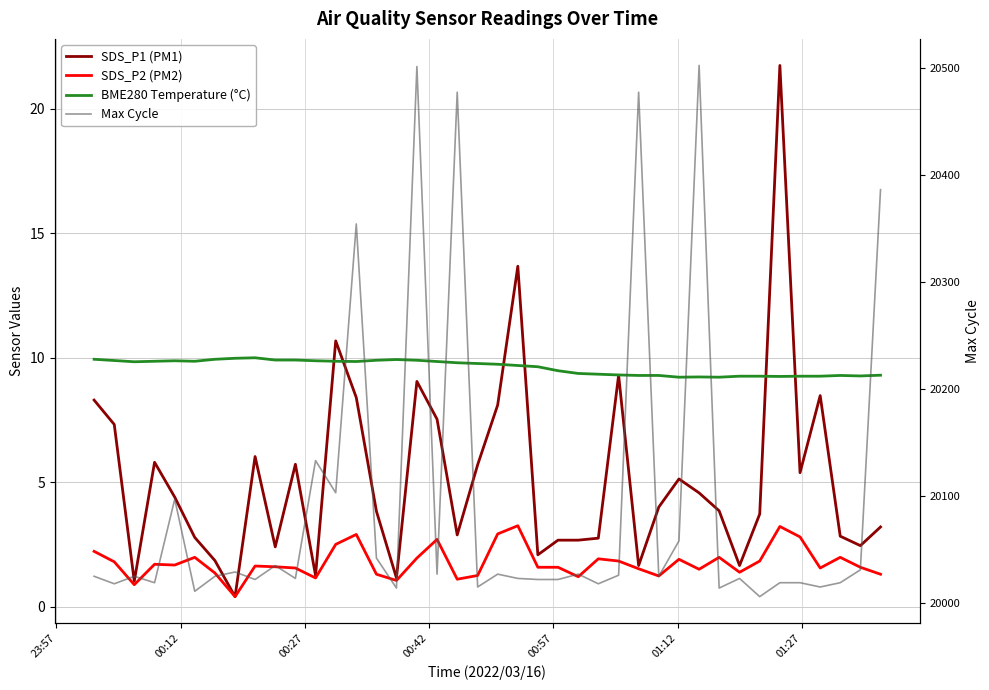

The value of BME280 Temperature (°C) at 24 is 2.7. True or false?

False